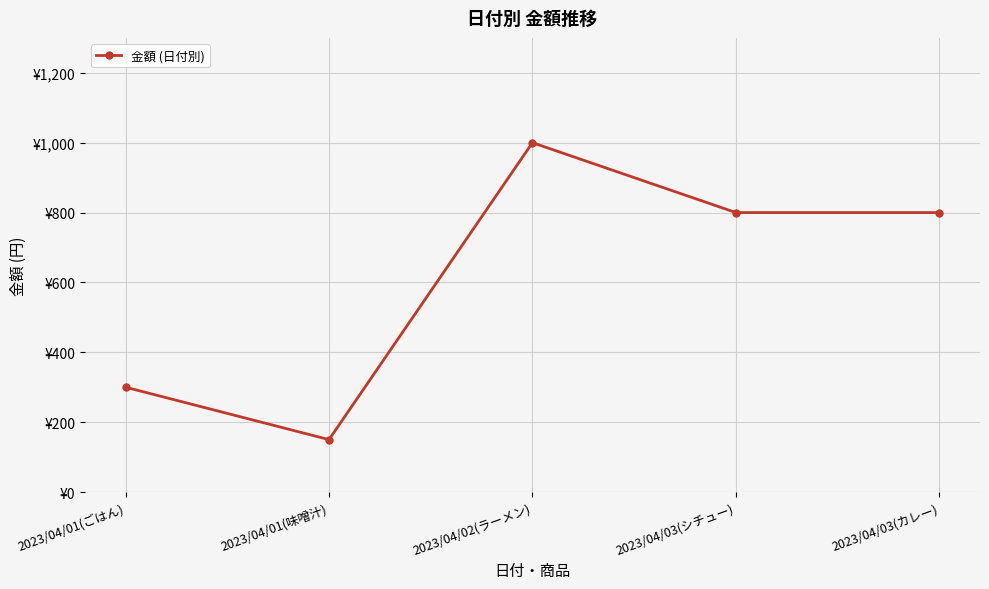

What is the label of the 1st point from the right?

2023/04/03(カレー)